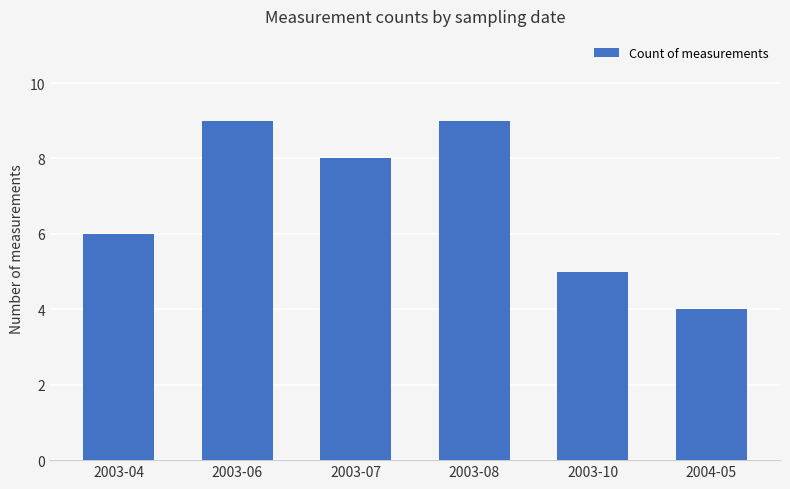

Reading left to right, extract all data points from this chart.

2003-04=6	2003-06=9	2003-07=8	2003-08=9	2003-10=5	2004-05=4